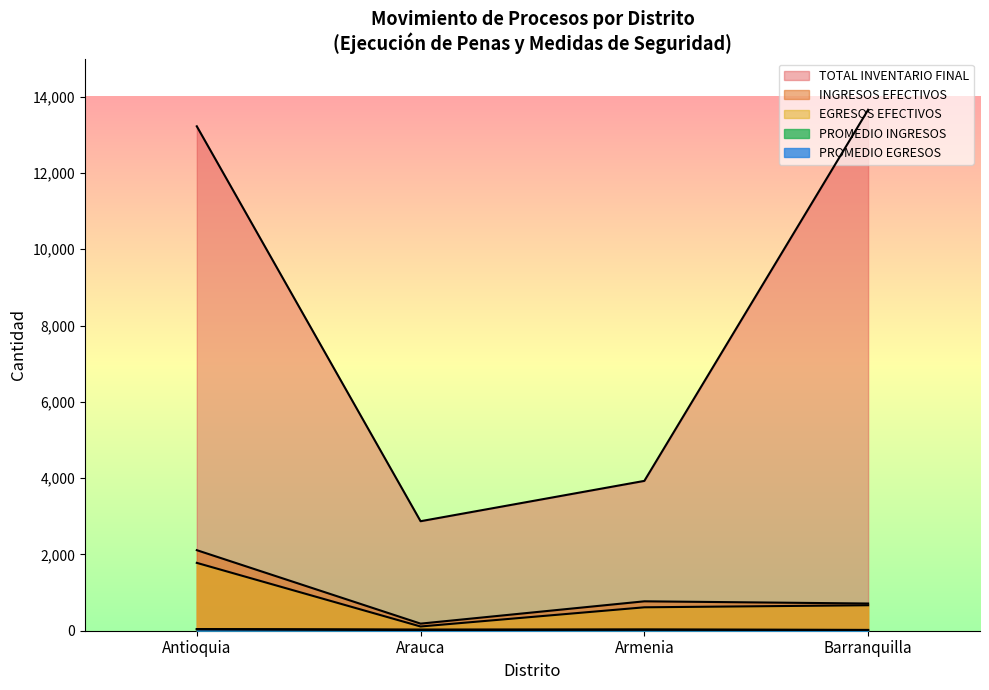

What are all the series names shown in the legend?

INGRESOS EFECTIVOS, EGRESOS EFECTIVOS, TOTAL INVENTARIO FINAL, PROMEDIO INGRESOS, PROMEDIO EGRESOS